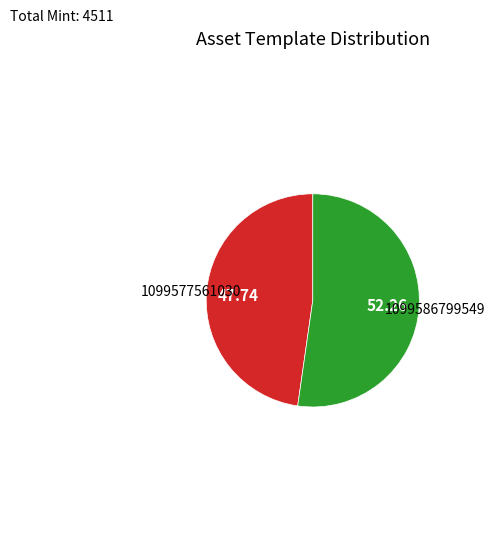

Is there any slice that represents more than half of the pie?

Yes